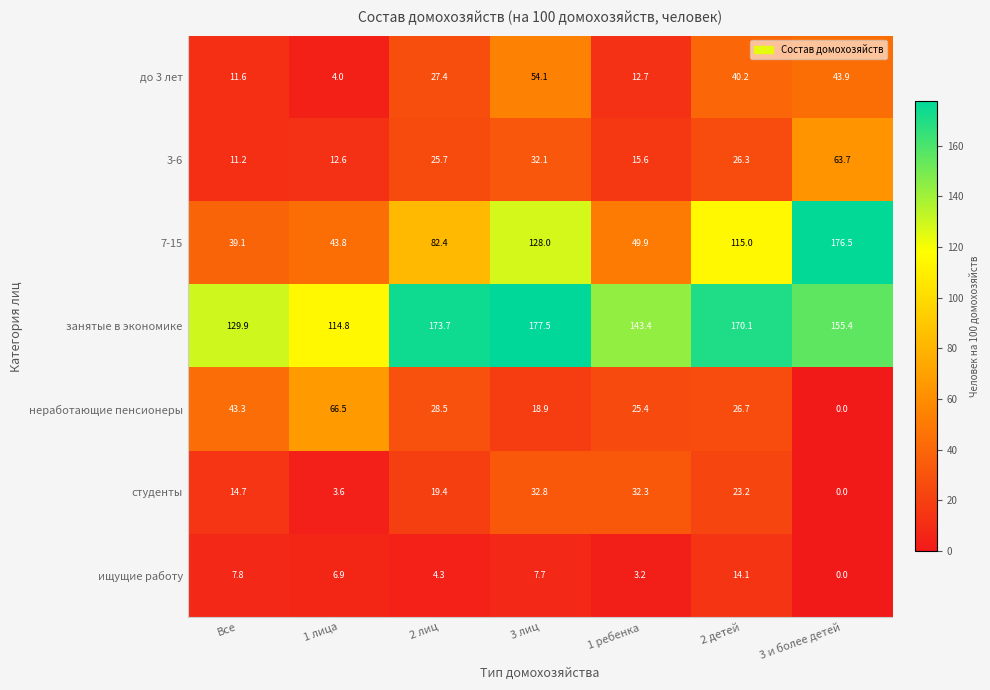

What is the difference between the студенты values at 1 лица and 3 и более детей?

3.6